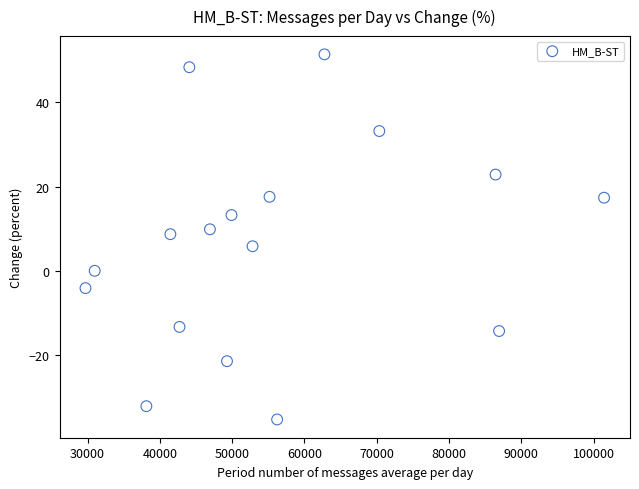

What is the range of Y values (max minus min)?

86.8